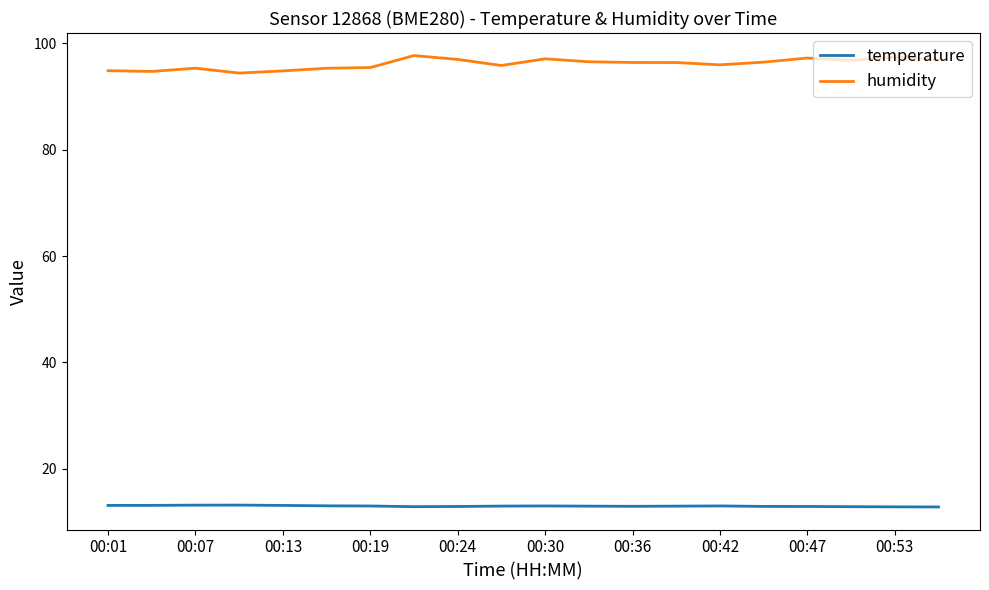

What is the minimum value shown in the chart?

12.8